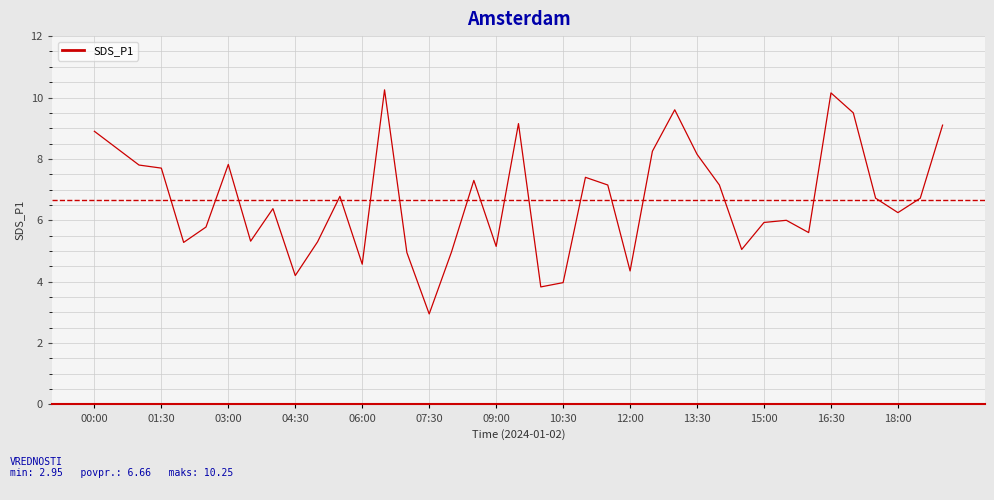

What is the smallest value displayed?

3.0